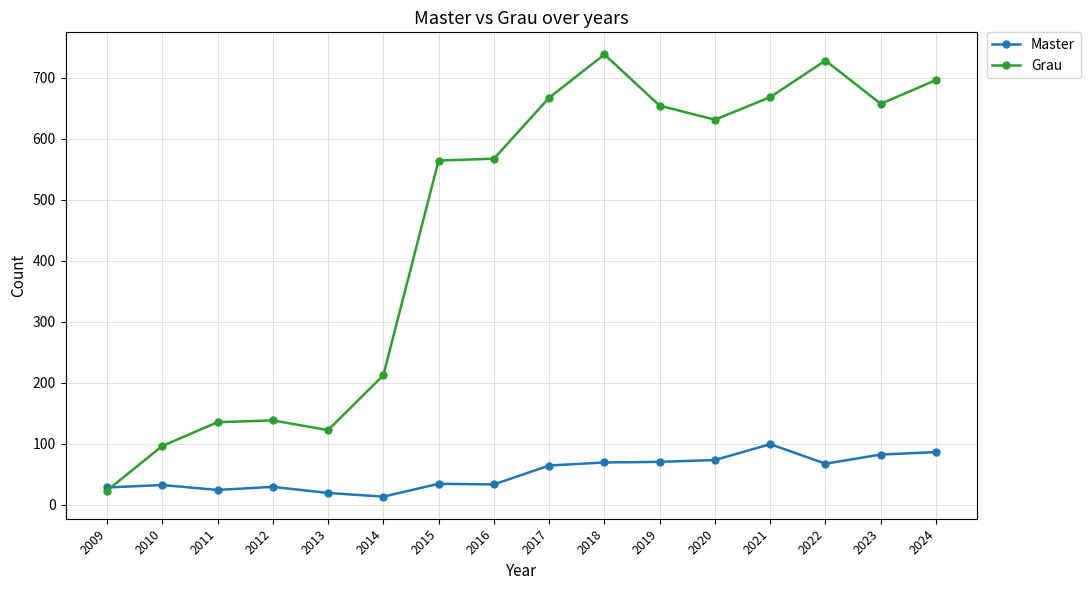

Rank the series by their maximum value, from highest to lowest.

Grau, Master